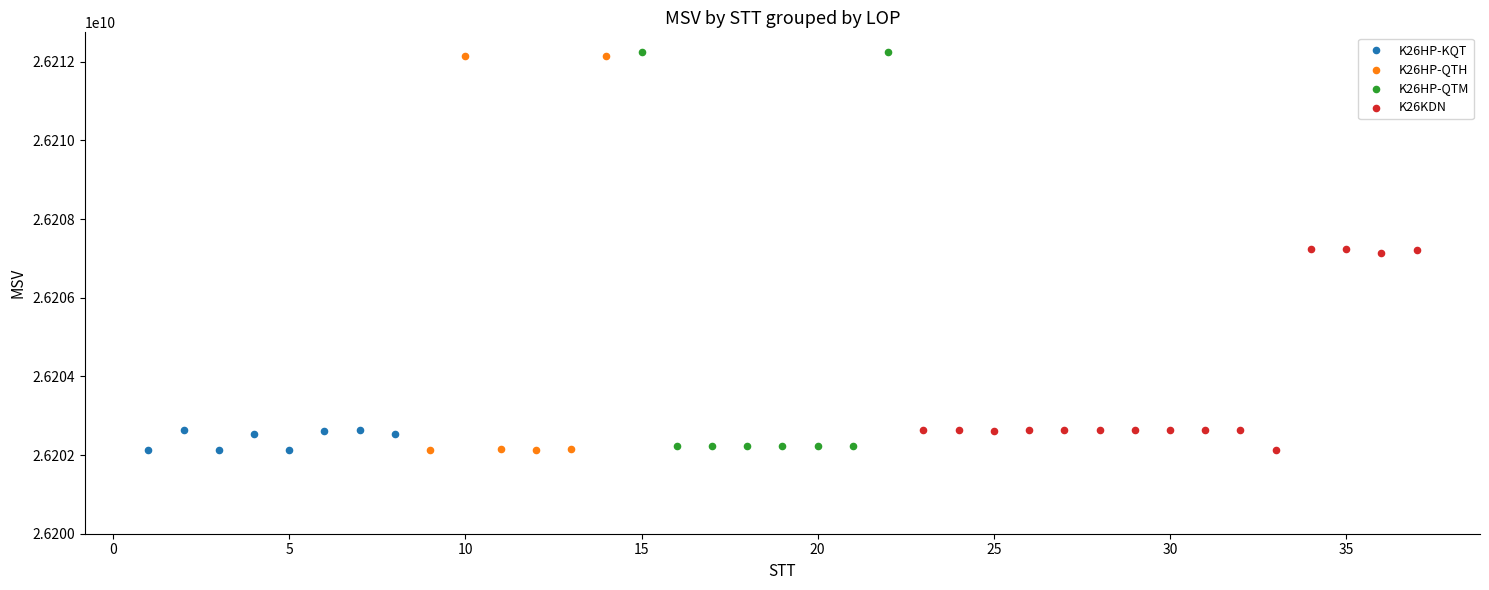

Which series has the largest Y range (max minus min)?

K26HP-QTM